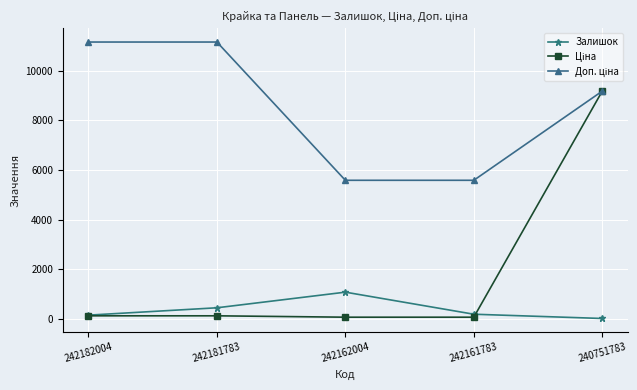

Where is the first local maximum for Залишок?

242162004